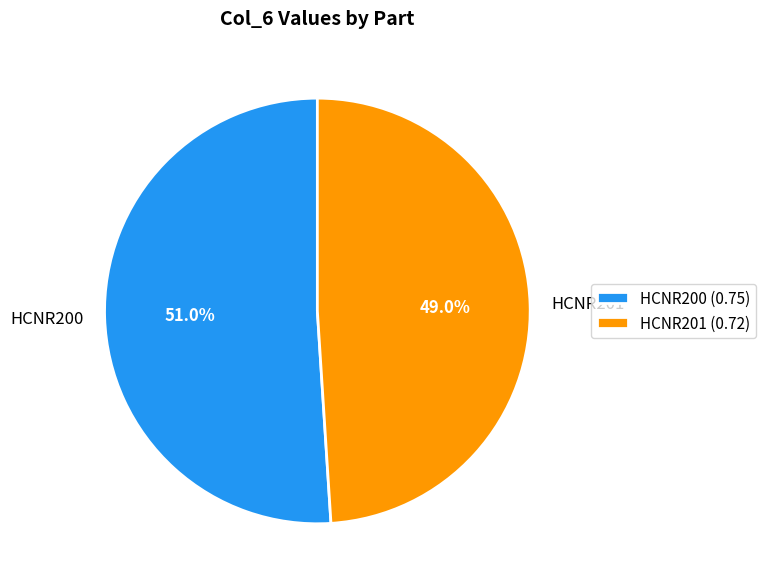

Rank the categories by value from highest to lowest.

HCNR200, HCNR201